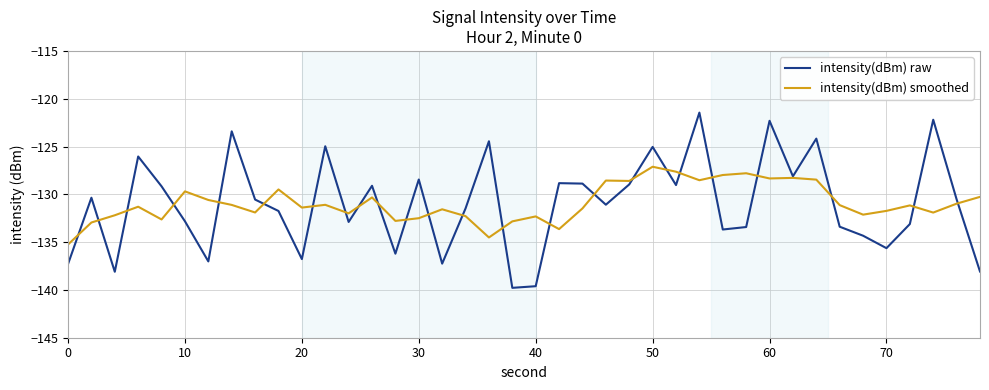

Which series has the largest range (max minus min)?

intensity(dBm) raw